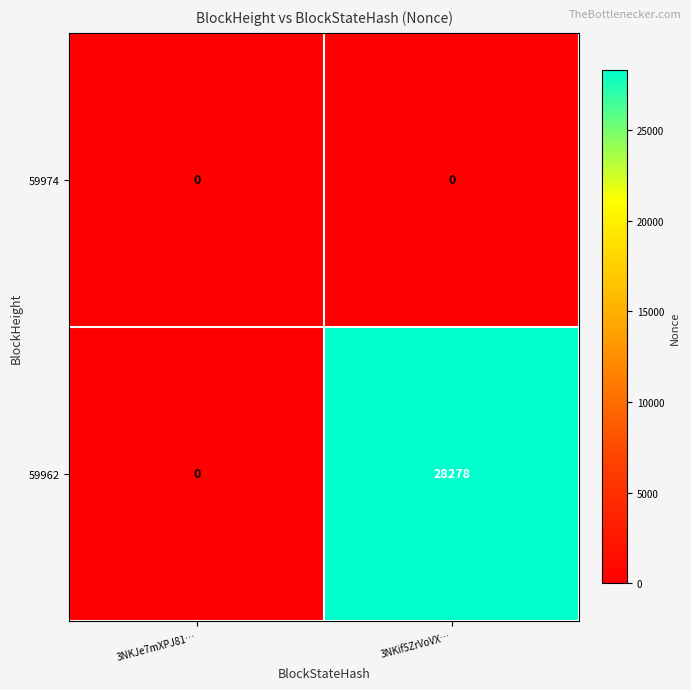

At which category does the chart reach its peak across all series?

3NKif5ZrVoVX…